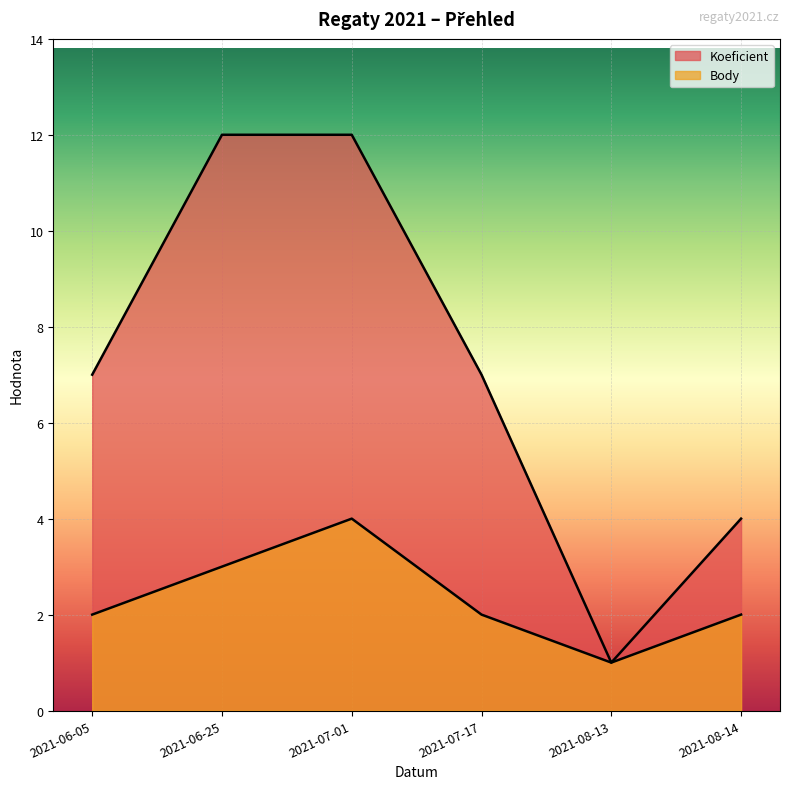

List the labels in order of Body value, largest first.

2021-07-01, 2021-06-25, 2021-06-05, 2021-07-17, 2021-08-14, 2021-08-13